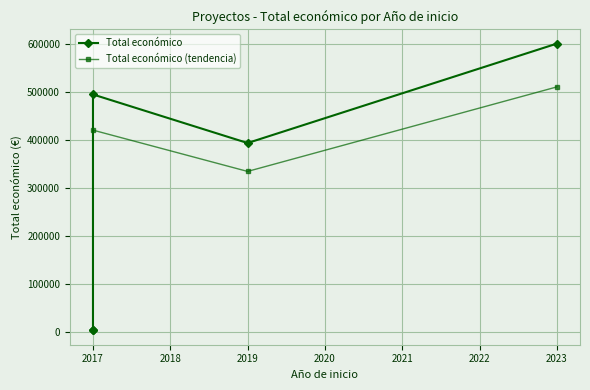

How many data points in Total económico (tendencia) are above 334305?

2